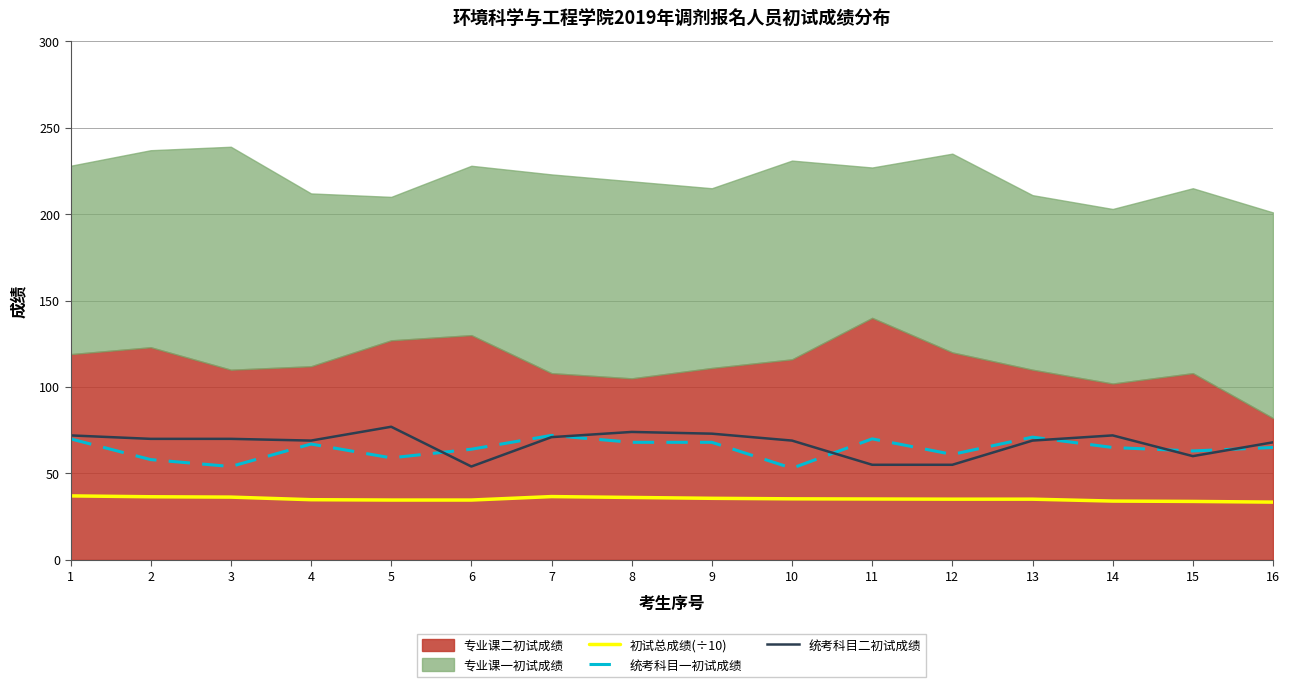

True or false: 统考科目一初试成绩 has a value of 63.0 at 15.

True